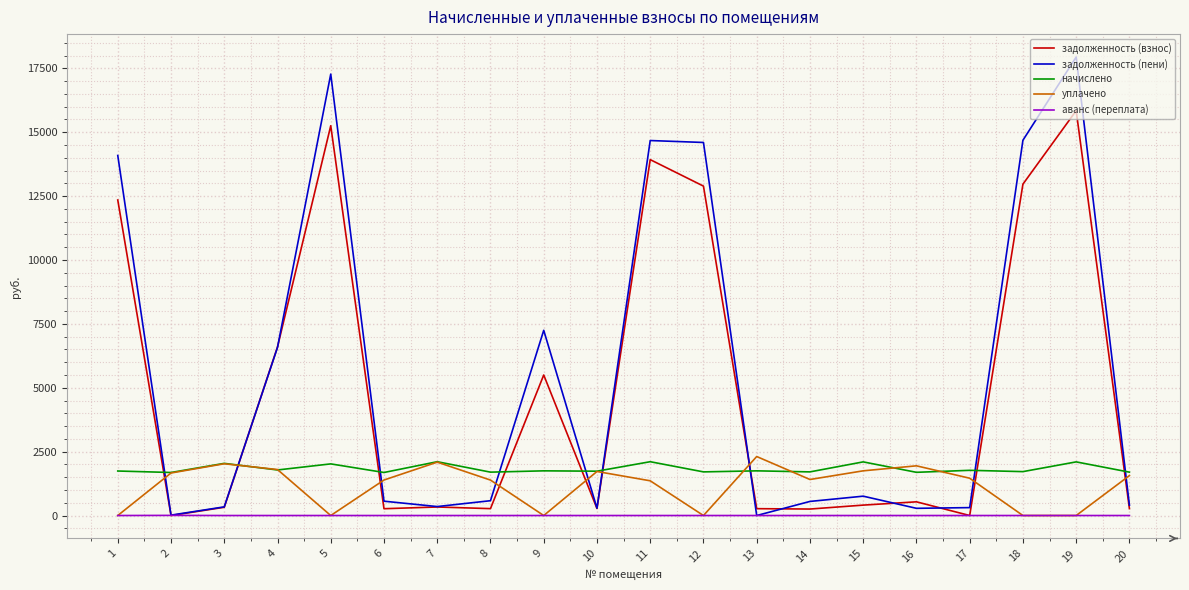

How many values in the задолженность (пени) series exceed 579?

10